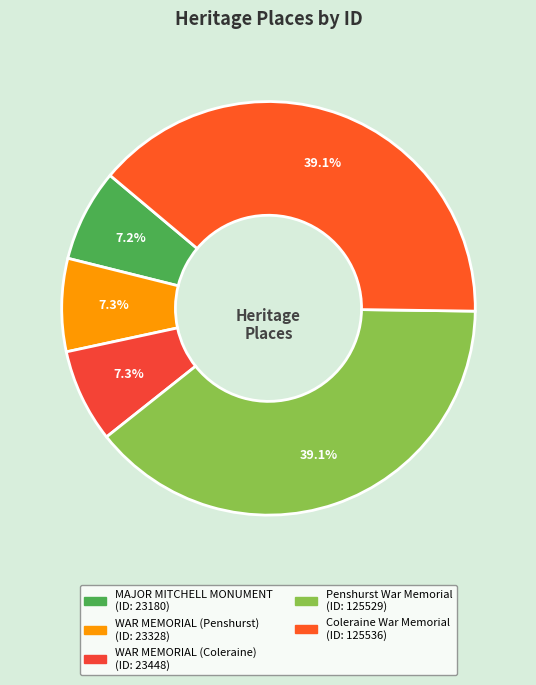

True or false: Coleraine War Memorial accounts for 32% of the total.

False